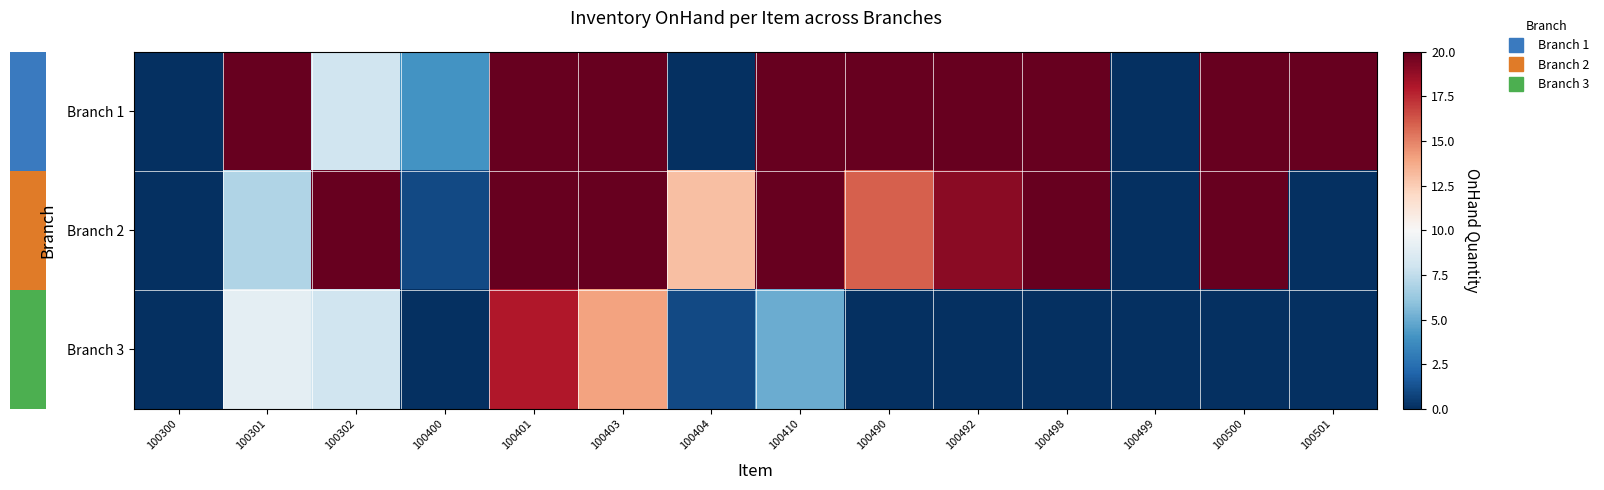

Reading left to right, extract all data points from this chart.

Branch 1: 100300=0	100301=20	100302=8	100400=4	100401=20	100403=20	100404=0	100410=20	100490=20	100492=20	100498=20	100499=0	100500=20	100501=20
Branch 2: 100300=0	100301=7	100302=20	100400=1	100401=20	100403=20	100404=13	100410=20	100490=16	100492=19	100498=20	100499=0	100500=20	100501=0
Branch 3: 100300=0	100301=9	100302=8	100400=0	100401=18	100403=14	100404=1	100410=5	100490=0	100492=0	100498=0	100499=0	100500=0	100501=0